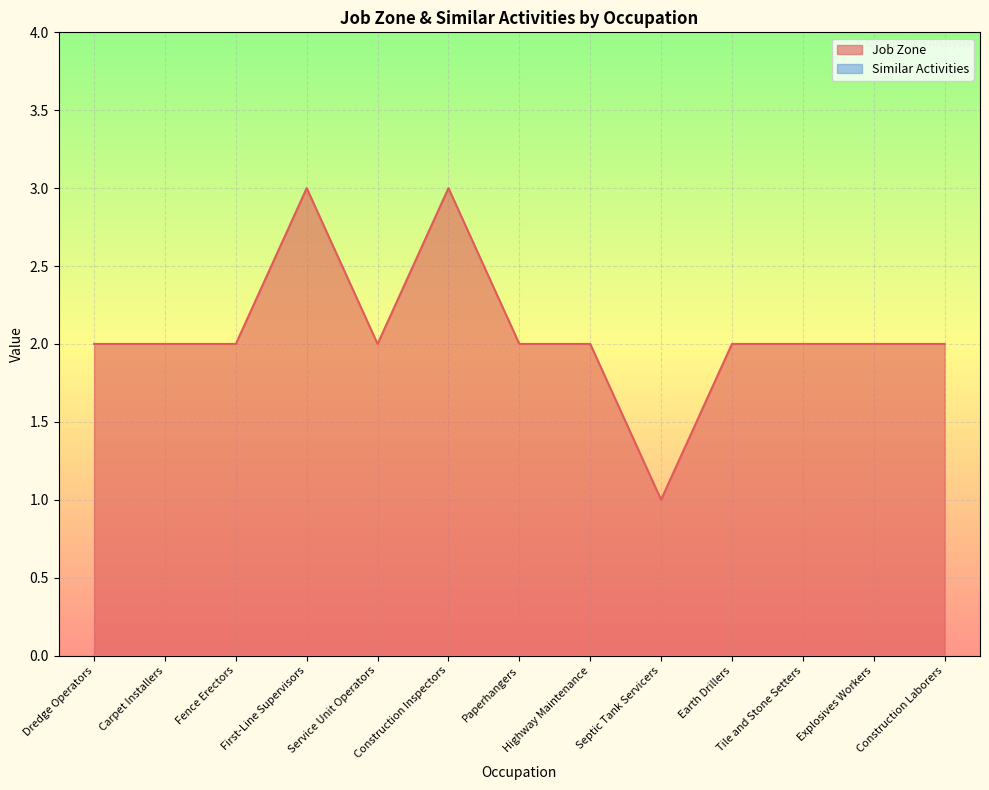

Reading left to right, what are all the values shown in this chart?

Dredge Operators=2	Carpet Installers=2	Fence Erectors=2	First-Line Supervisors=3	Service Unit Operators=2	Construction Inspectors=3	Paperhangers=2	Highway Maintenance=2	Septic Tank Servicers=1	Earth Drillers=2	Tile and Stone Setters=2	Explosives Workers=2	Construction Laborers=2